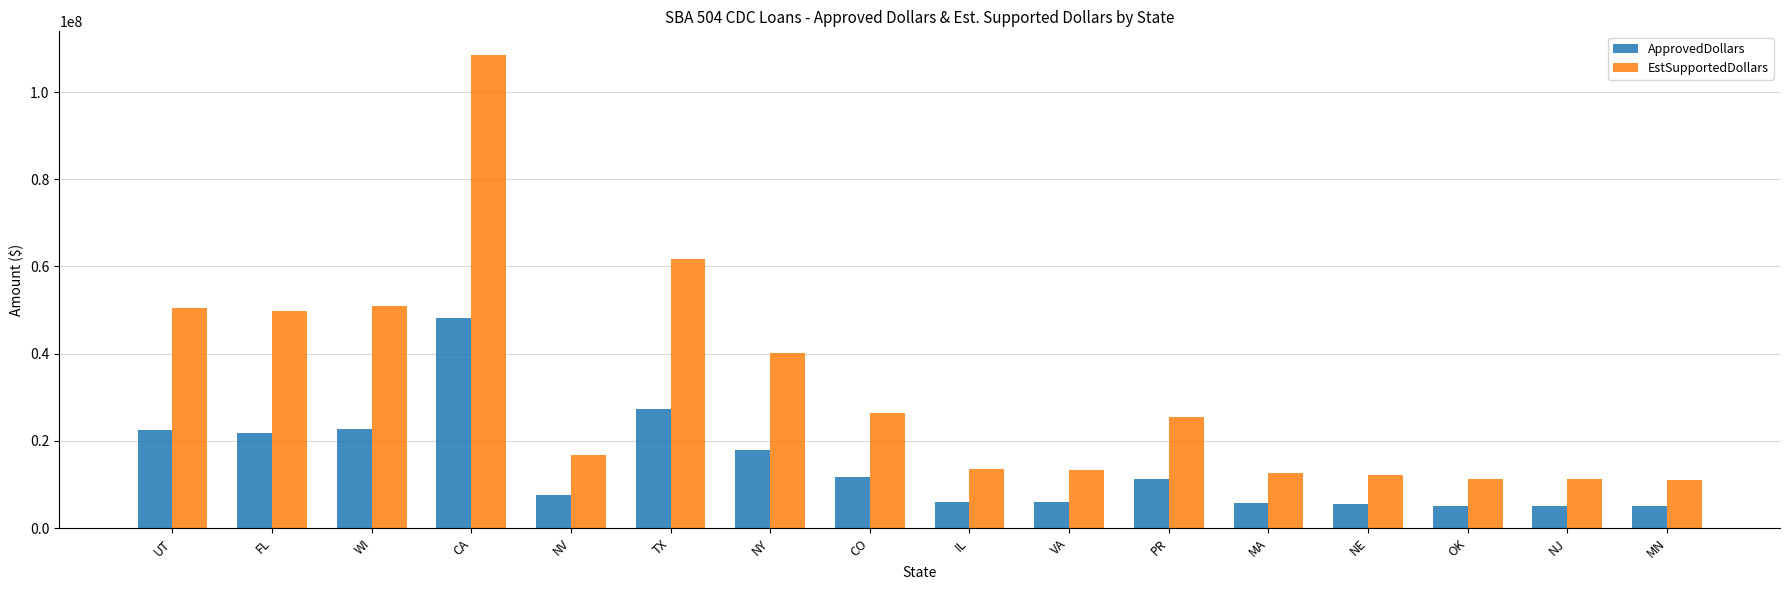

True or false: EstSupportedDollars has a value of 13439250 at IL.

True